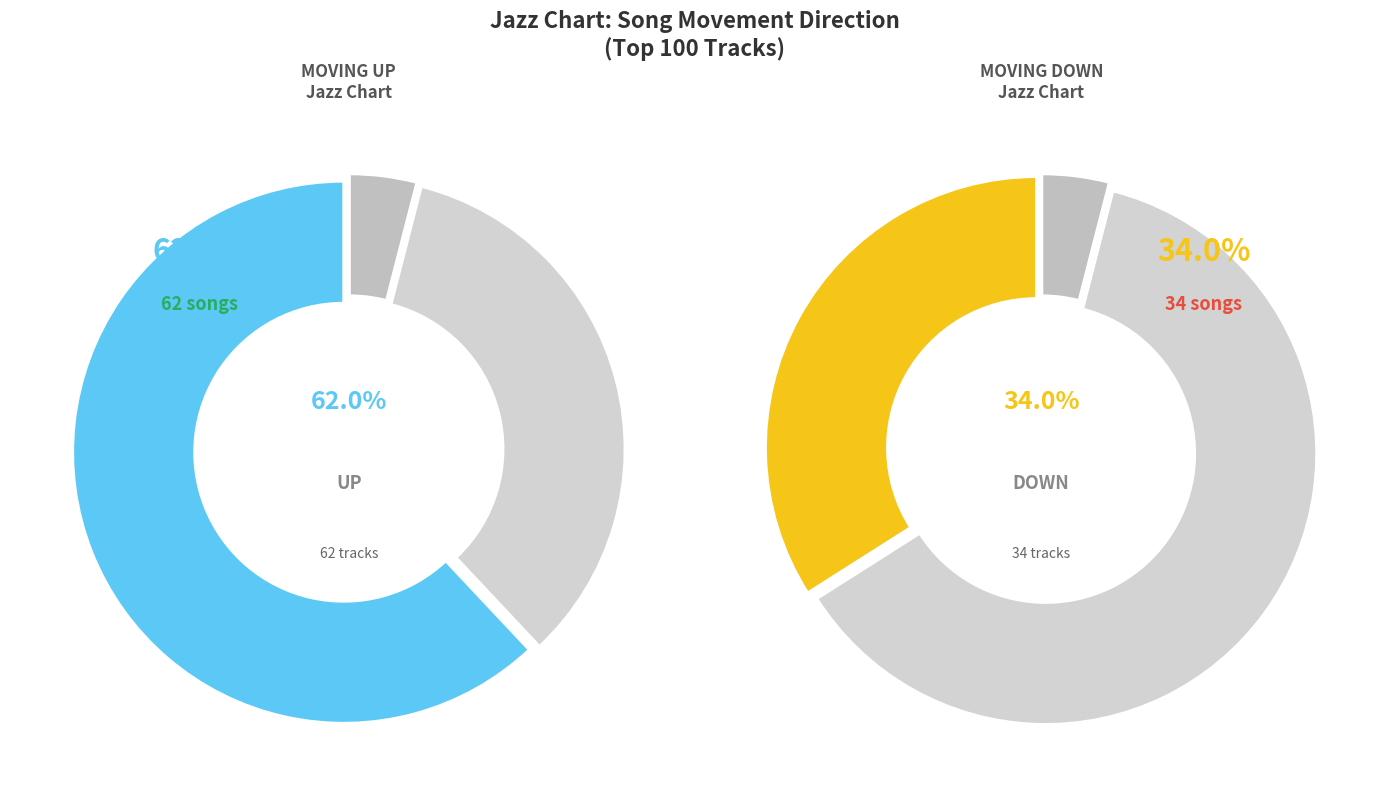

What is the smallest slice in the pie chart?

other